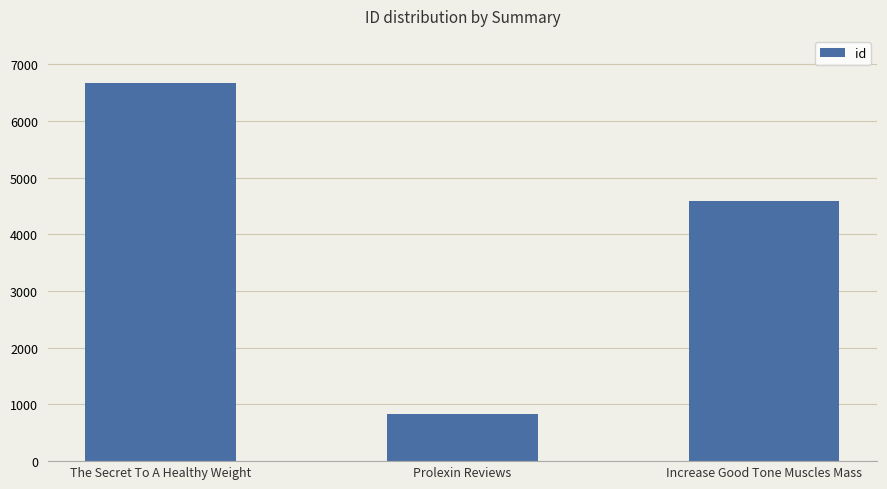

What position from the right is Increase Good Tone Muscles Mass?

1